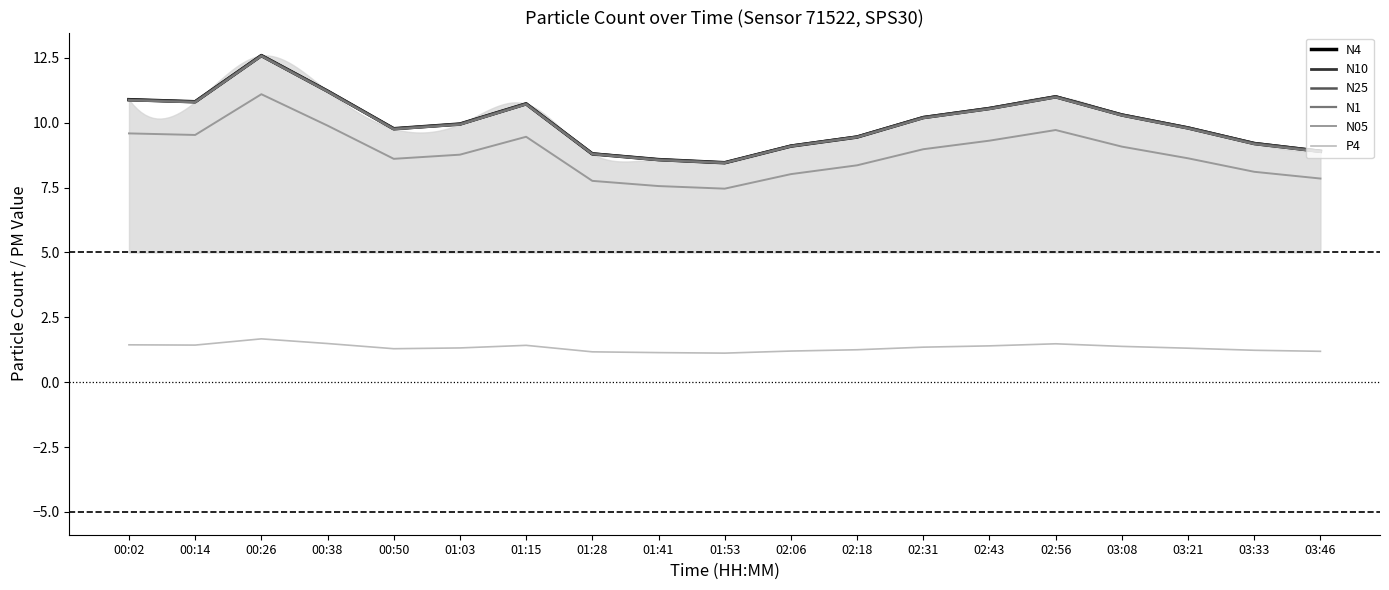

What is the sum of all N25 values?

190.3